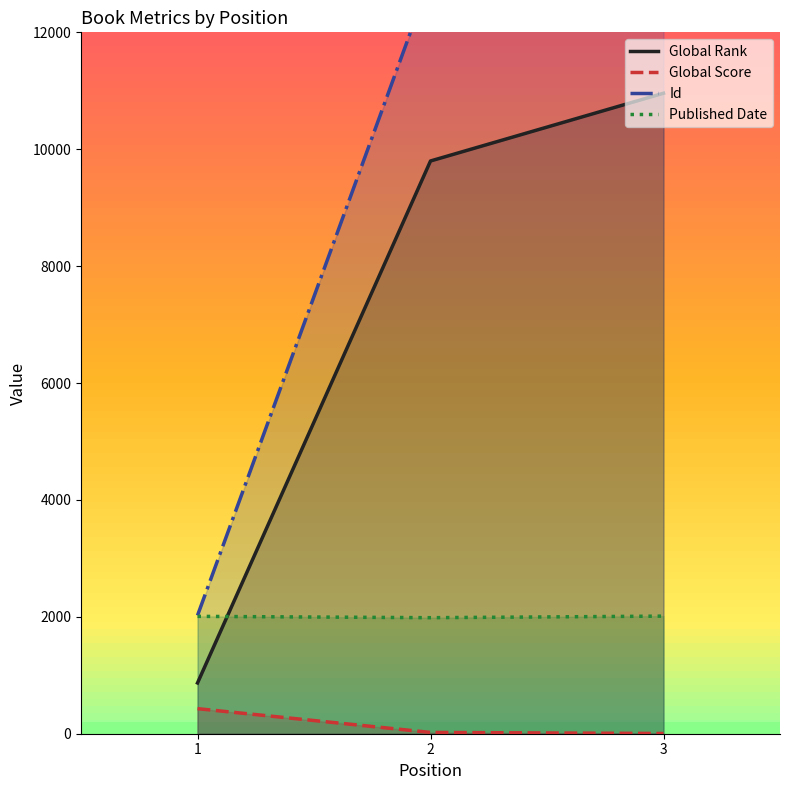

What is the difference between the maximum and minimum values in the Published Date series?

27